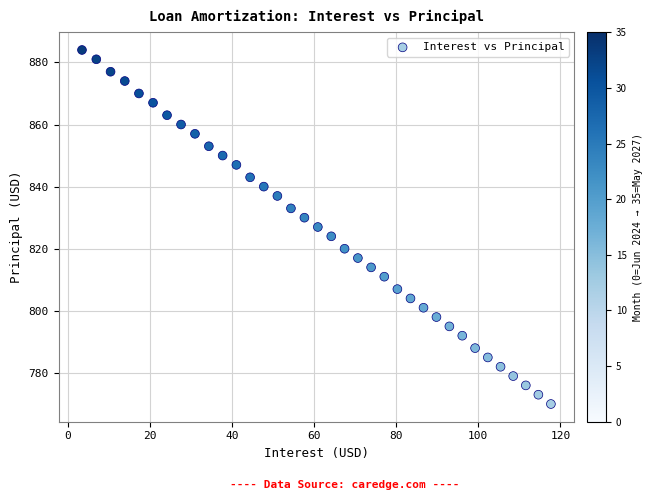

What is the range of Y values (max minus min)?

114